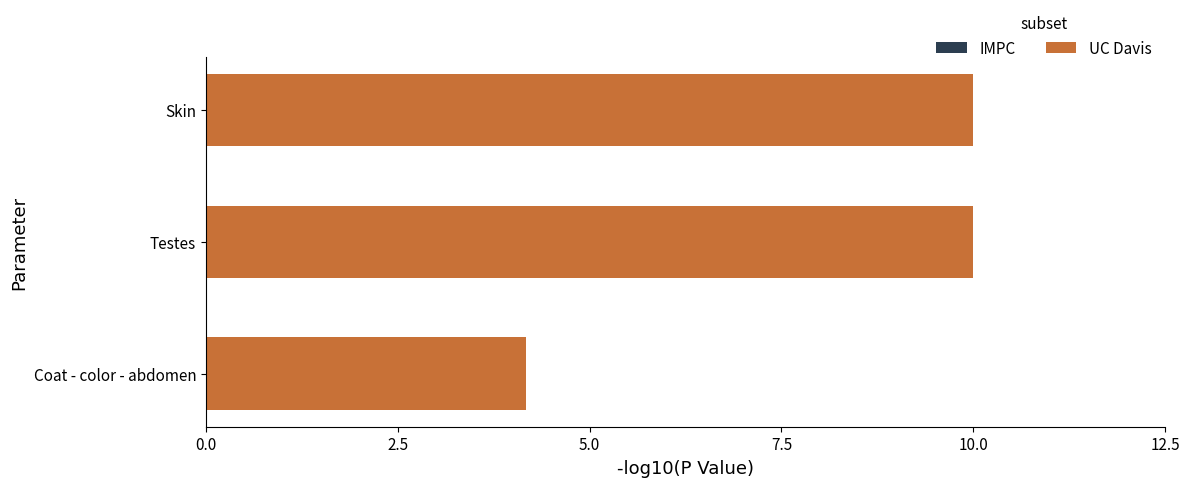

How many data points are less than 10?

1